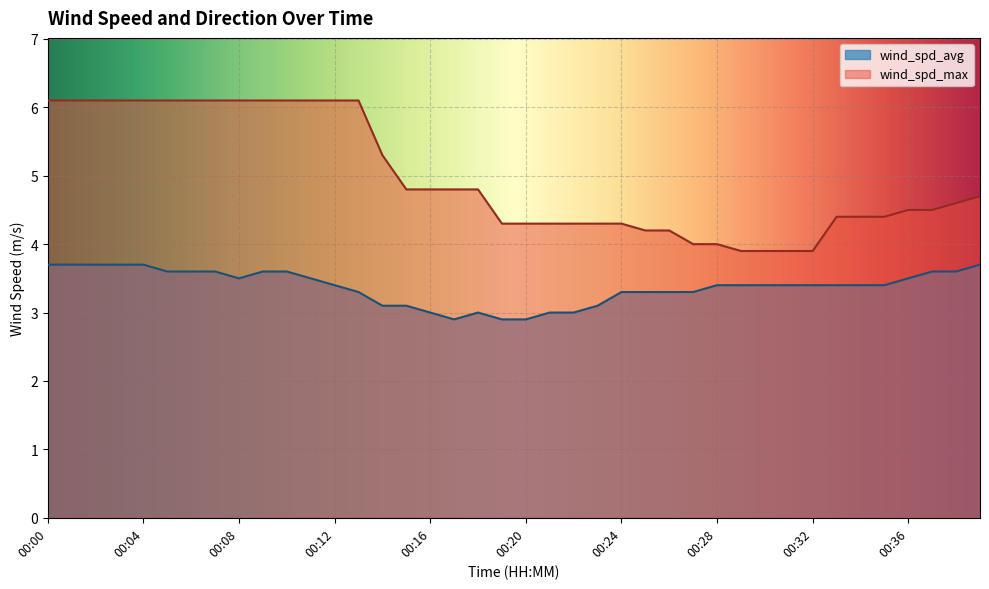

Reading right to left, extract all data points from this chart.

wind_spd_avg: 3.7	3.6	3.6	3.5	3.4	3.4	3.4	3.4	3.4	3.4	3.4	3.4	3.3	3.3	3.3	3.3	3.1	3.0	3.0	2.9	2.9	3.0	2.9	3.0	3.1	3.1	3.3	3.4	3.5	3.6	3.6	3.5	3.6	3.6	3.6	3.7	3.7	3.7	3.7	3.7
wind_spd_max: 4.7	4.6	4.5	4.5	4.4	4.4	4.4	3.9	3.9	3.9	3.9	4.0	4.0	4.2	4.2	4.3	4.3	4.3	4.3	4.3	4.3	4.8	4.8	4.8	4.8	5.3	6.1	6.1	6.1	6.1	6.1	6.1	6.1	6.1	6.1	6.1	6.1	6.1	6.1	6.1